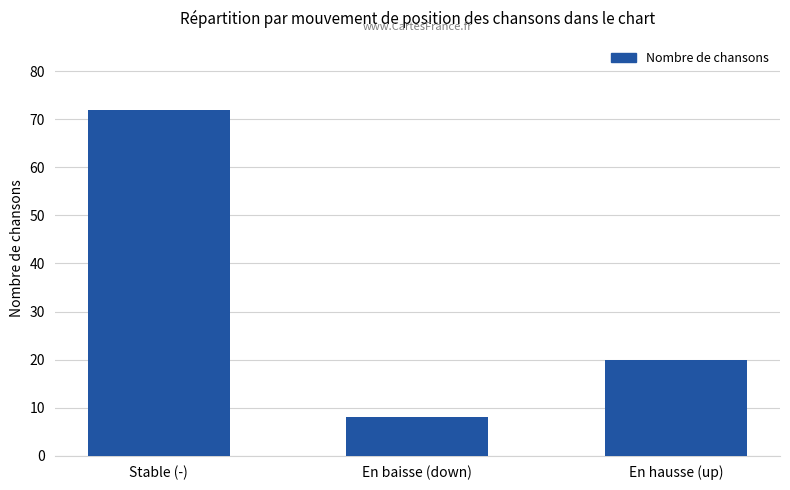

Approximately how many times larger is the value at En baisse (down) compared to Stable (-)?

0.1